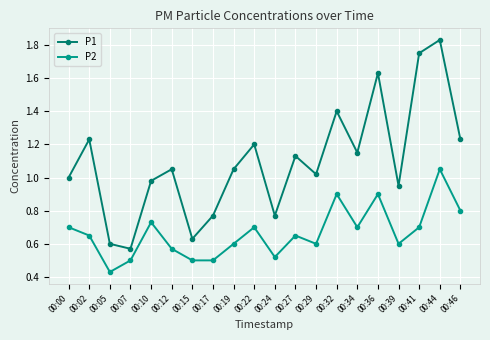

Which series has the largest range (max minus min)?

P1